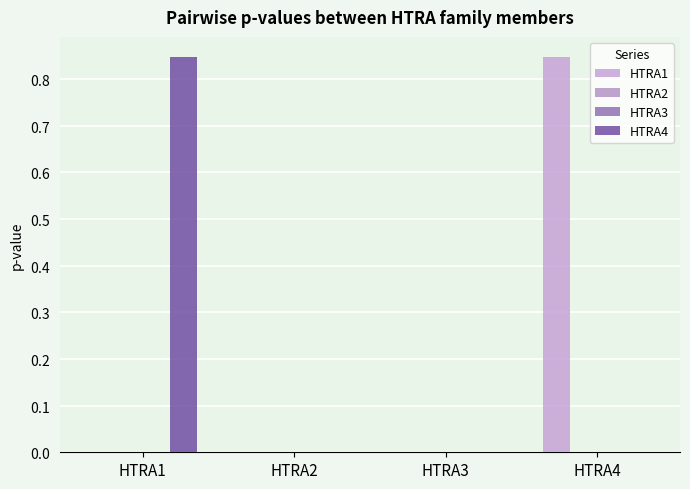

The HTRA4 series shows 1.3 at HTRA1. True or false?

False